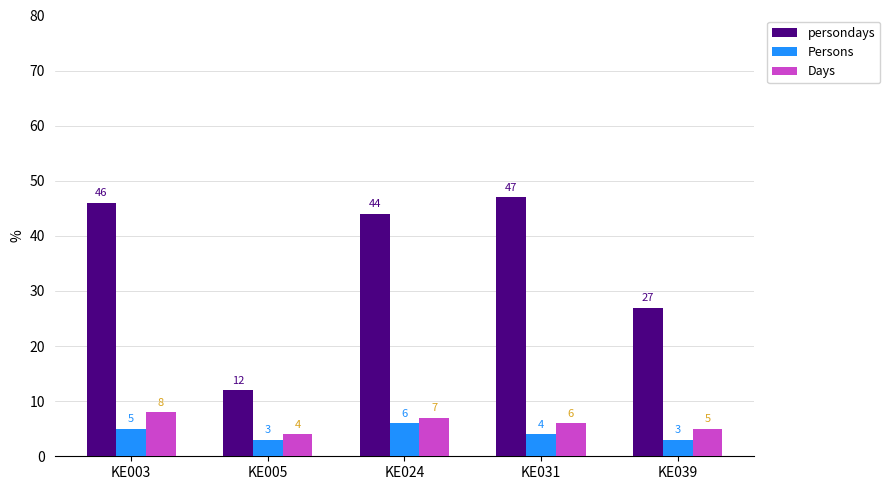

Where is Persons nearest to the value 4?

KE031